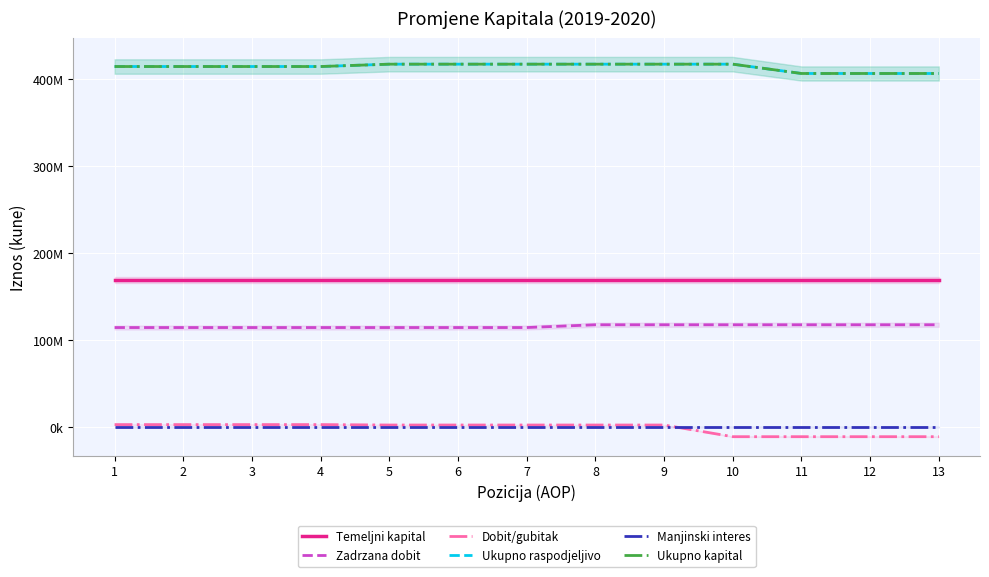

True or false: Temeljni kapital and Zadrzana dobit intersect in this chart.

False